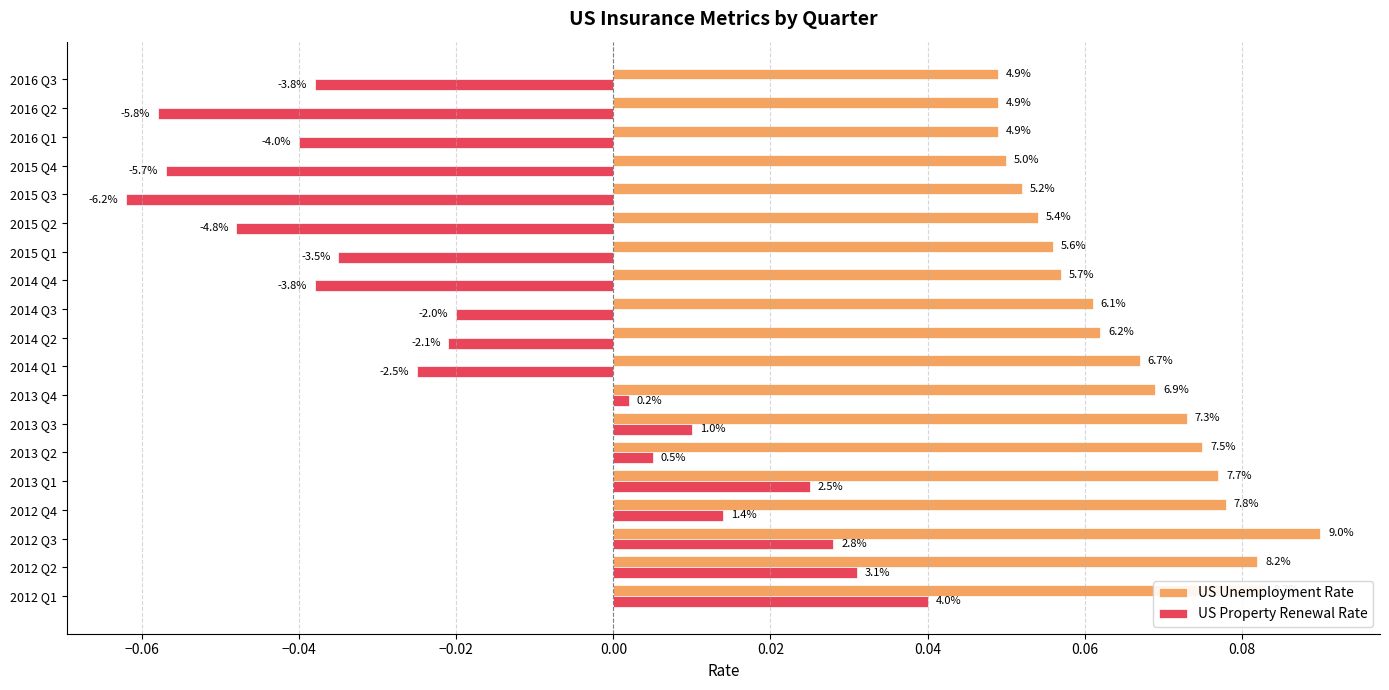

What are all the series names shown in the legend?

US Unemployment Rate, US Property Renewal Rate